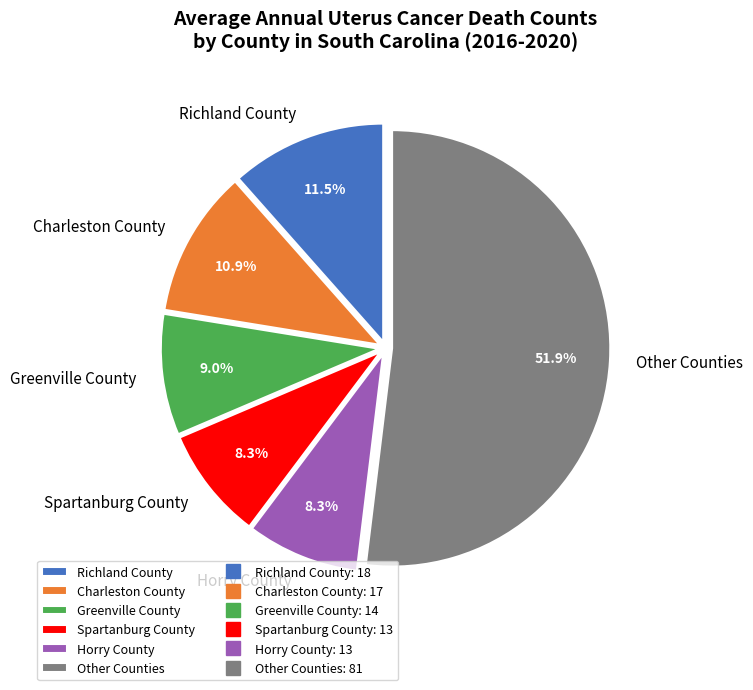

Approximately how many times larger is the value at Other Counties compared to Greenville County?

5.8